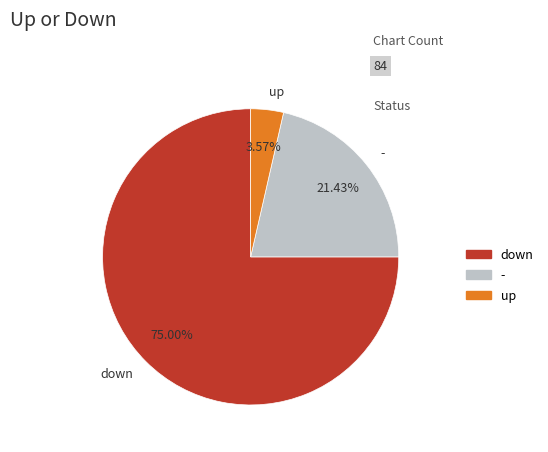

Rank the categories by value from highest to lowest.

down, -, up